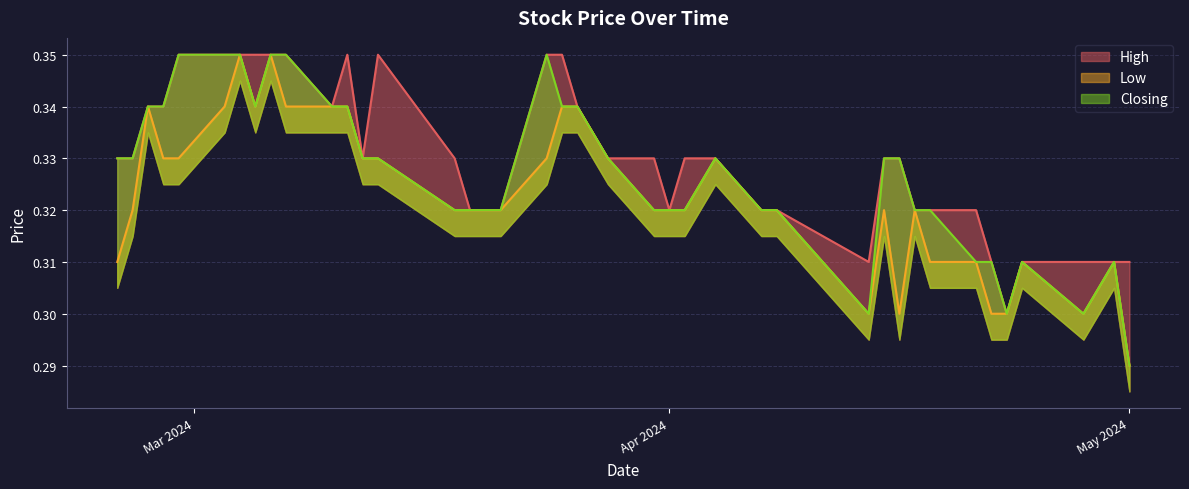

The Low series shows 0.1 at 16/04/2024. True or false?

False